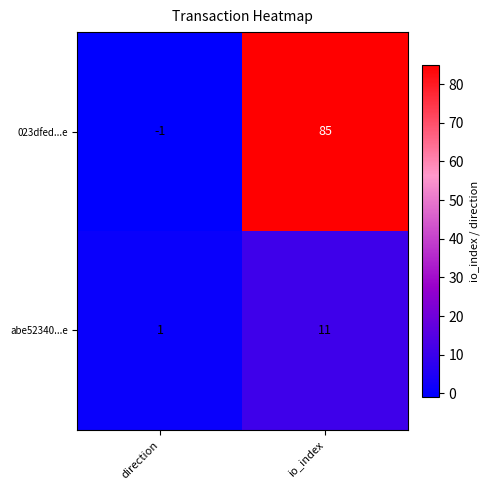

What is the difference between the maximum and minimum values in the 023dfed...e series?

86